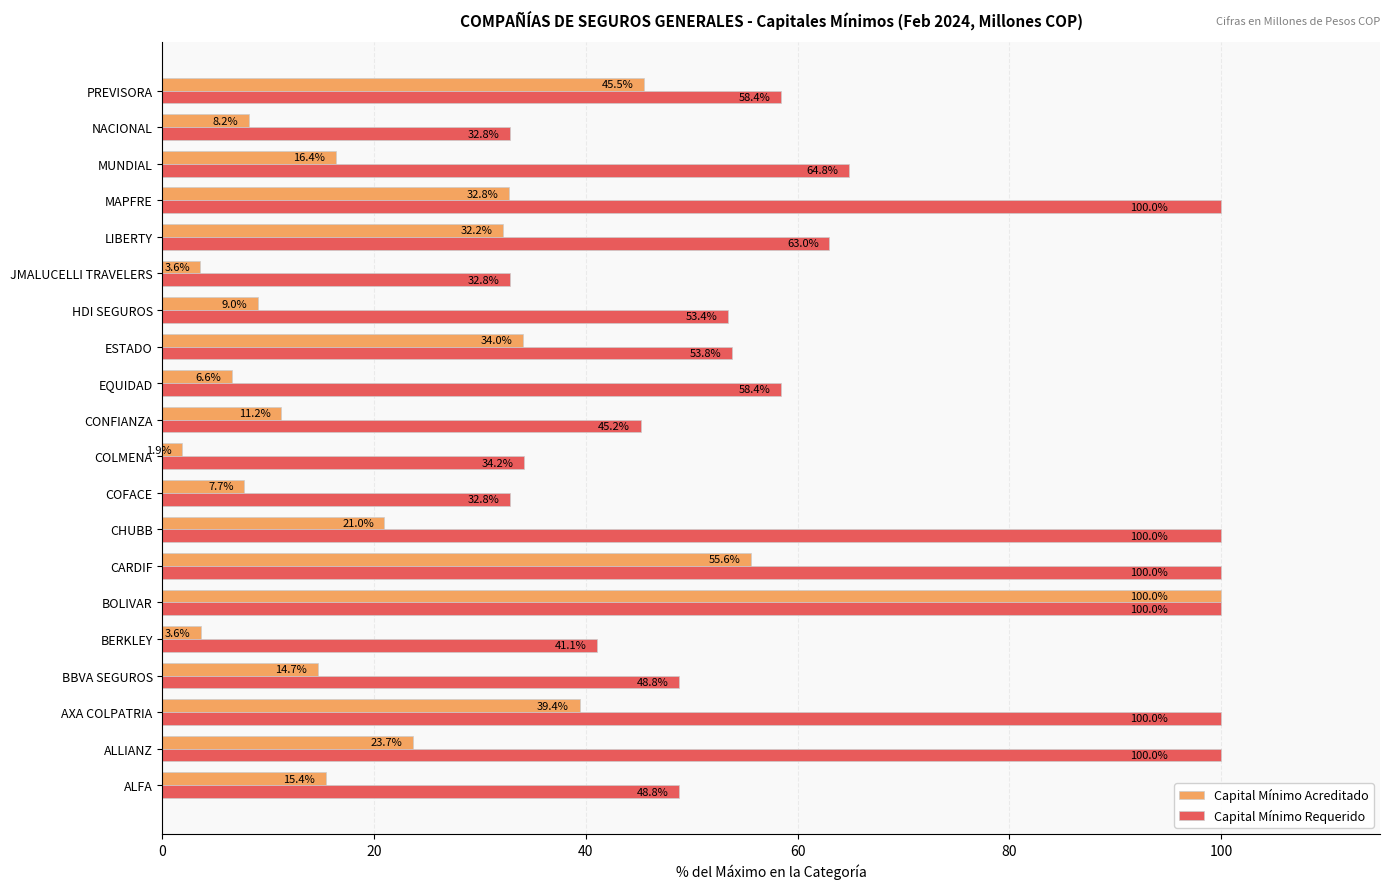

Which series has the largest total across all categories?

Capital Mínimo Requerido